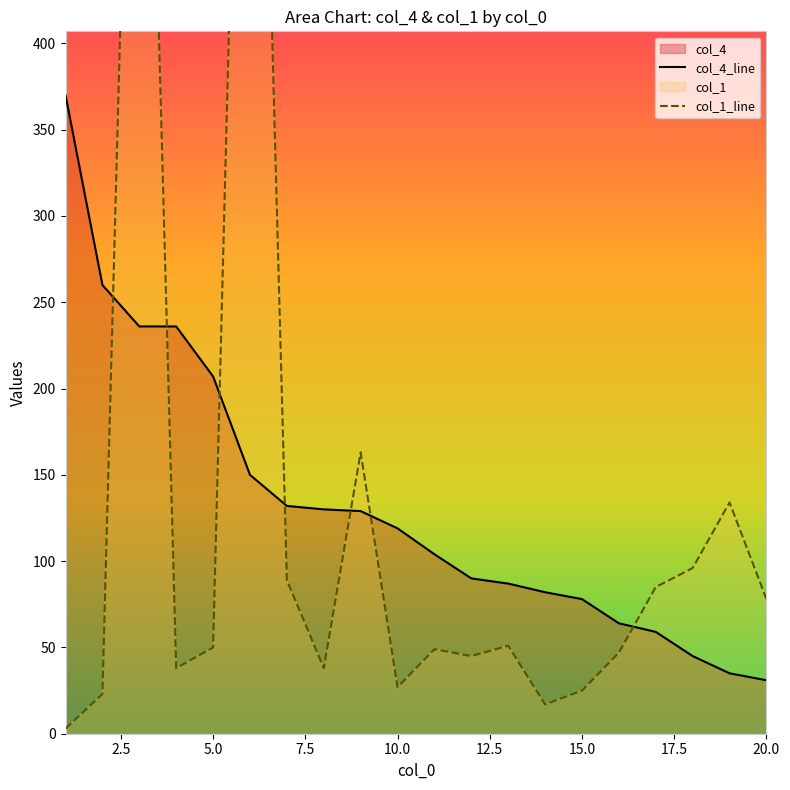

The value of col_4_line at 10.0 is 24. True or false?

False